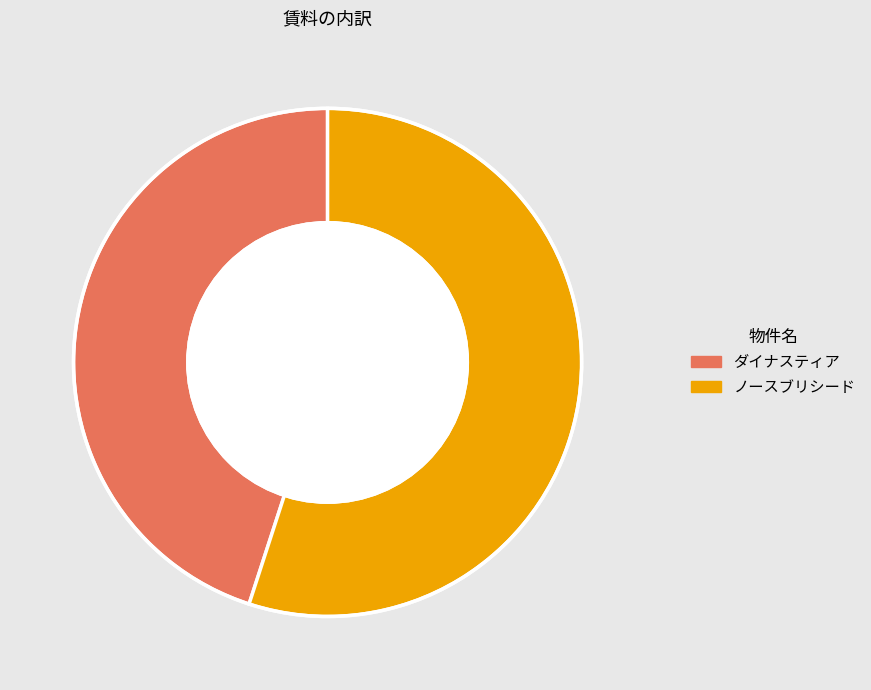

Combined, do ダイナスティア and ノースブリシード account for over 50%?

Yes